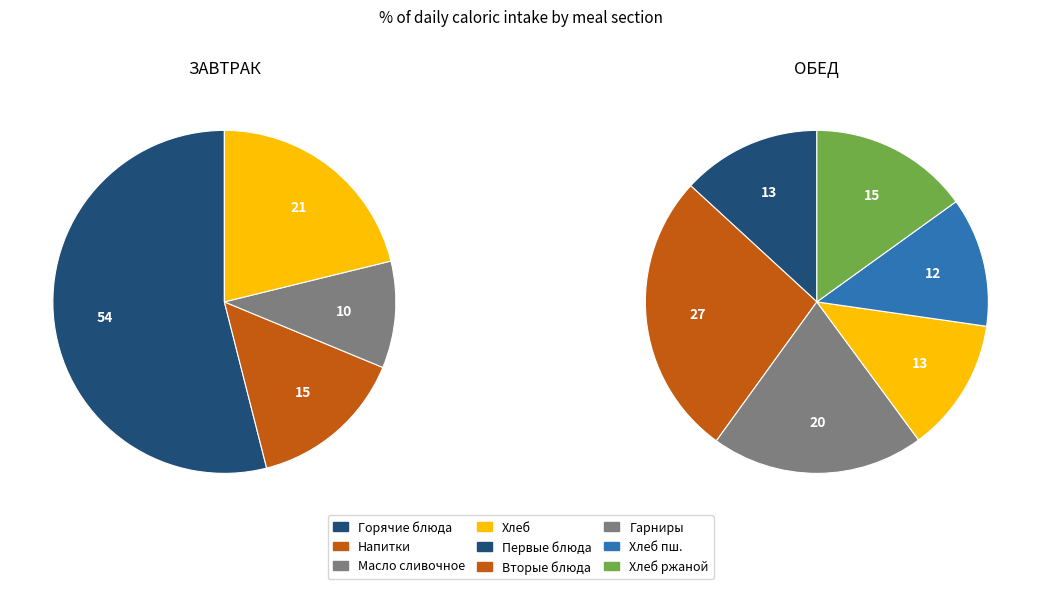

How many slices are in this pie chart?

4